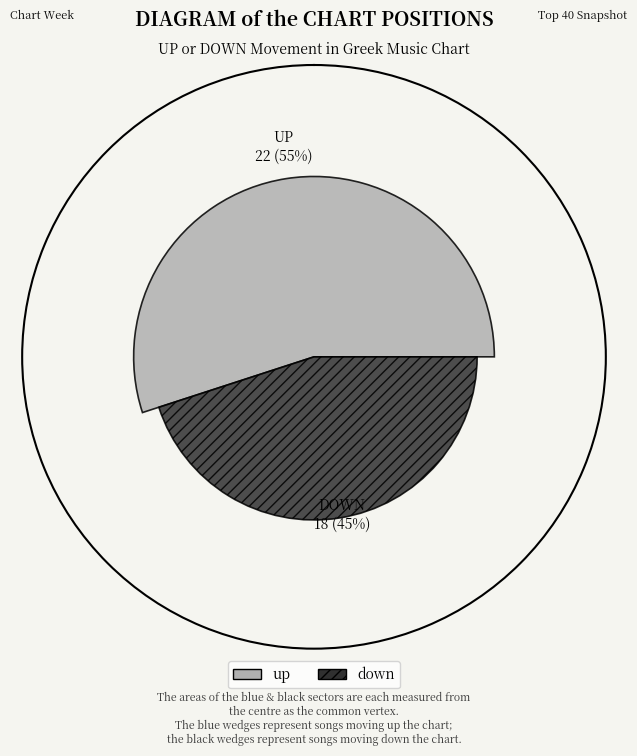

Approximately how many times larger is the value at down compared to up?

0.8